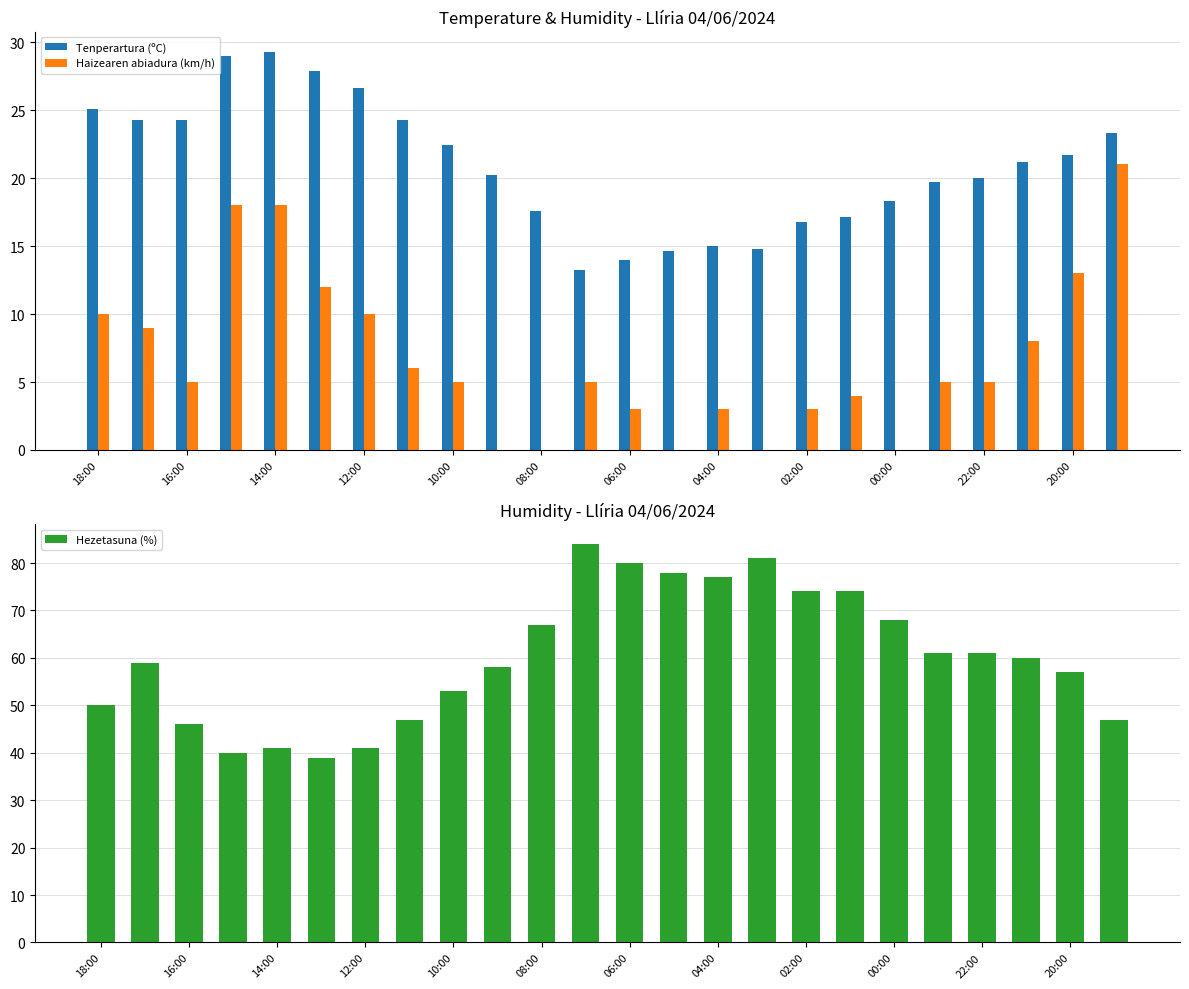

At which label is Haizearen abiadura (km/h) closest to 10?

18:00